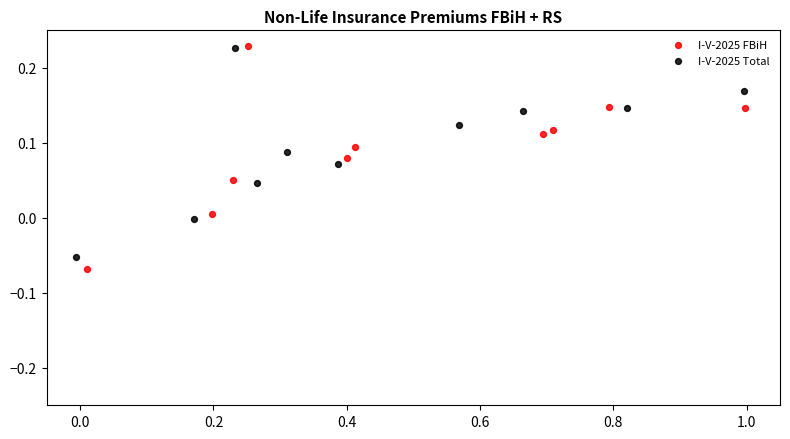

What are all the series names shown in the legend?

I-V-2025 FBiH, I-V-2025 Total